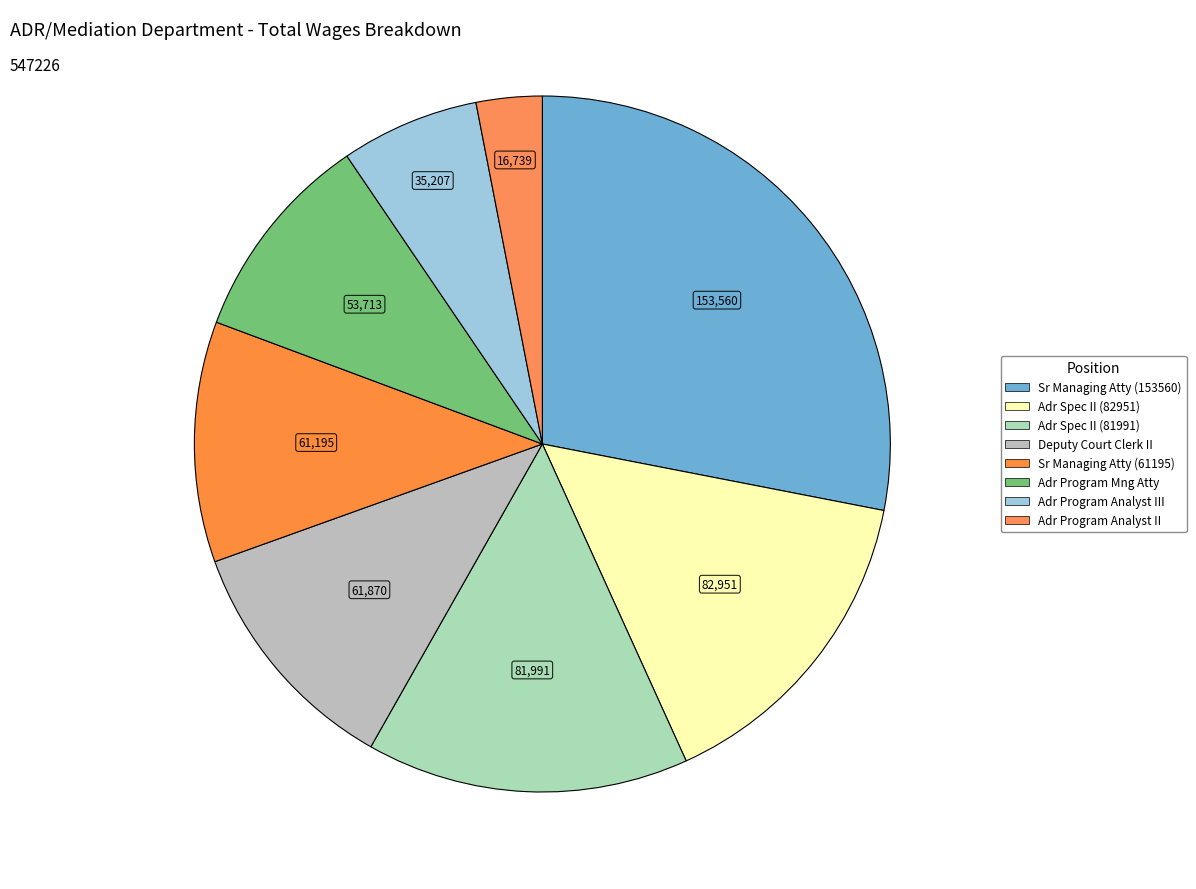

How many slices are in this pie chart?

8